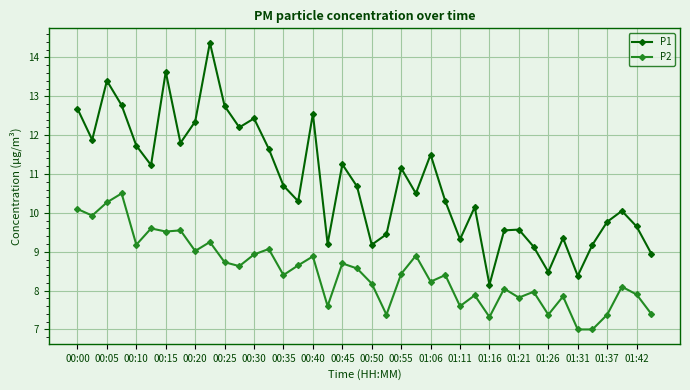

How many categories are shown in the chart?

40